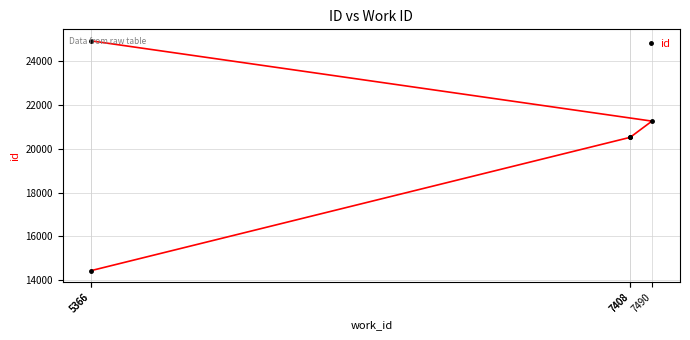

True or false: the data shows 32894 at 7408.

False